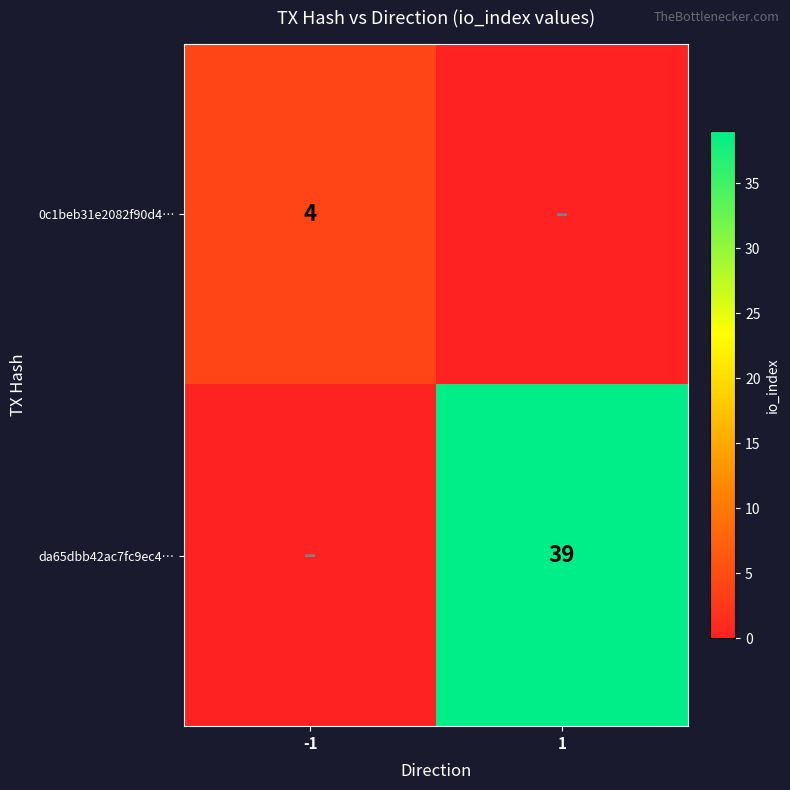

The value of da65dbb42ac7fc9ec4… at 1 is 57. True or false?

False